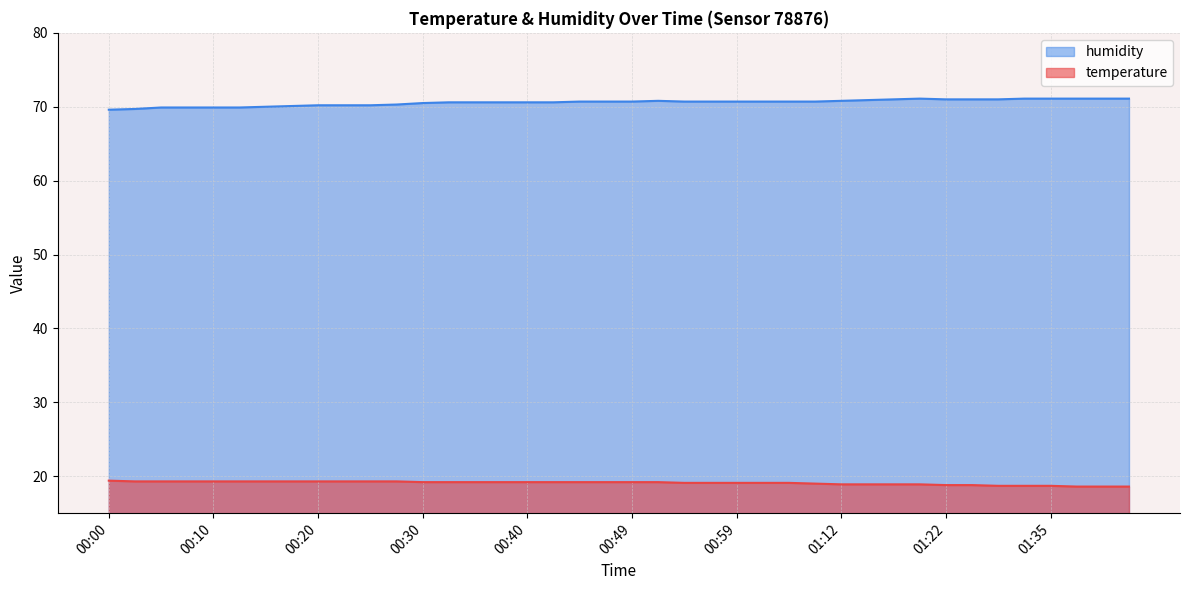

Where does the temperature series first go above 19?

00:00